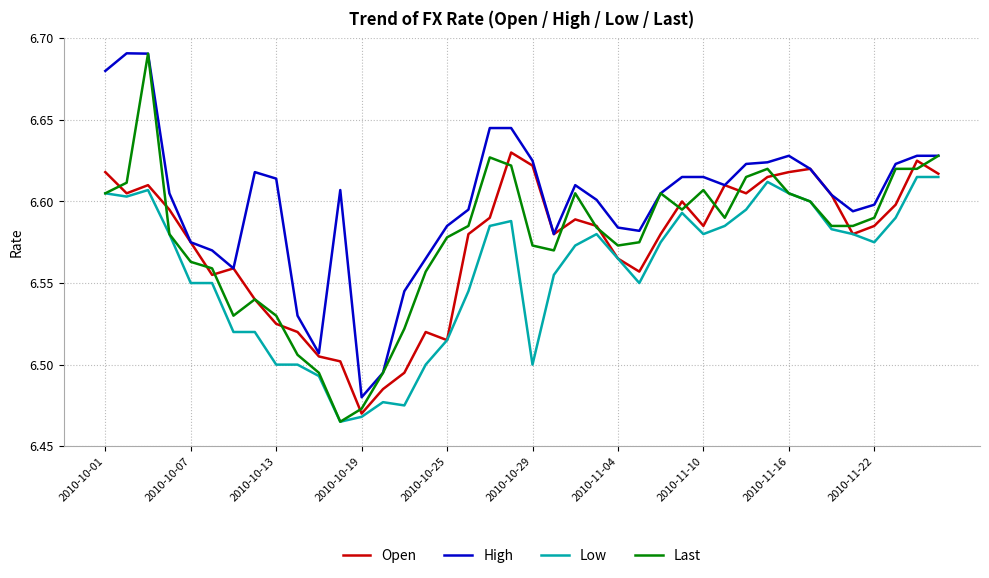

Is this an area chart (filled region under the line)?

No